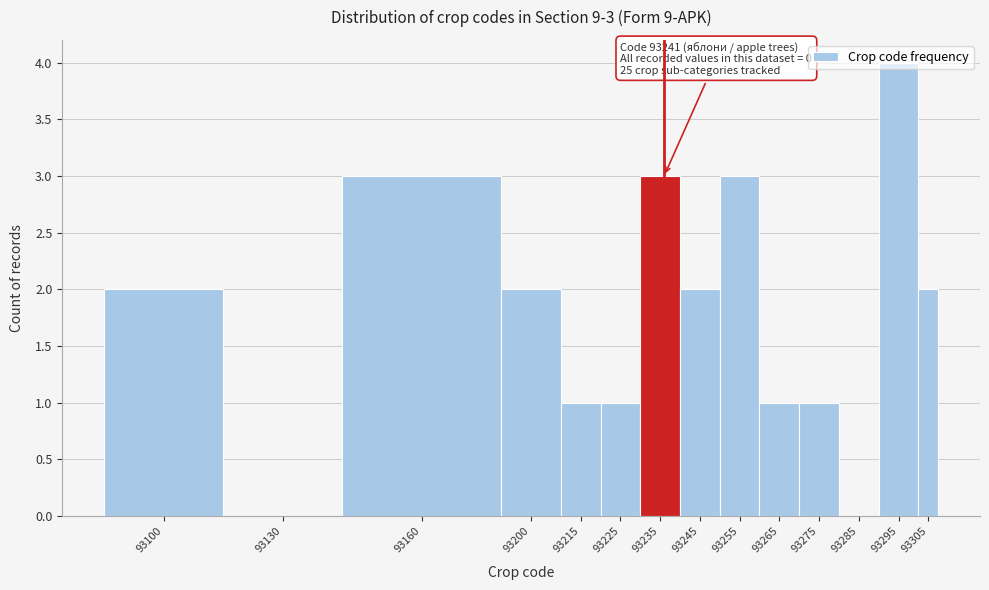

What is the maximum value shown in the chart?

4